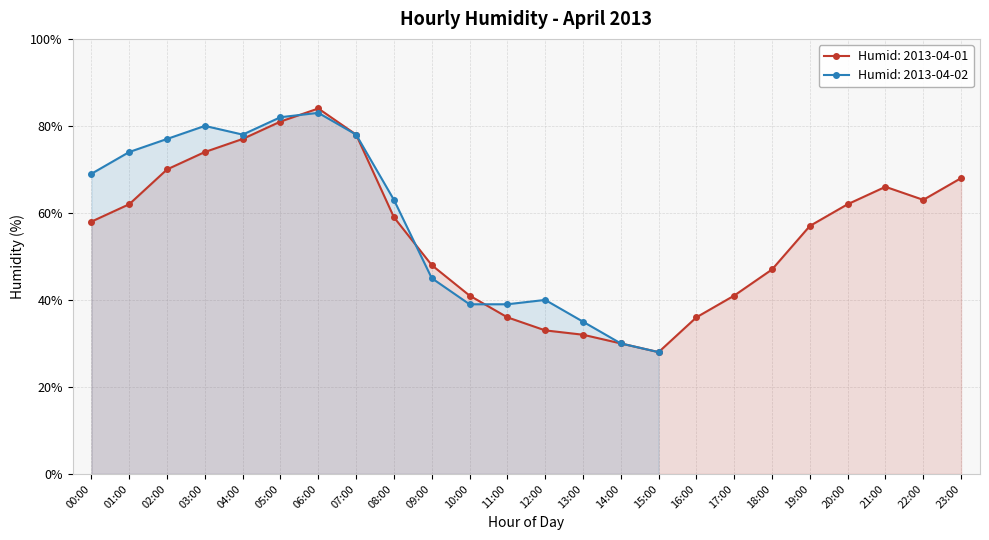

The Humid: 2013-04-01 series shows 12 at 18:00. True or false?

False